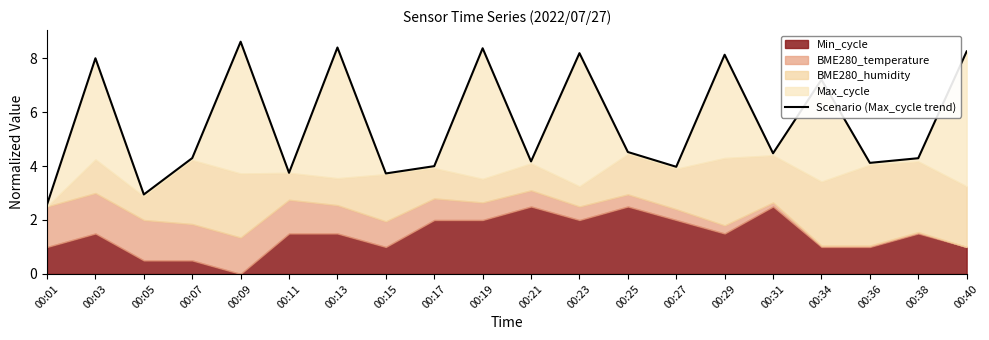

What is the maximum value shown in the chart?

8.6